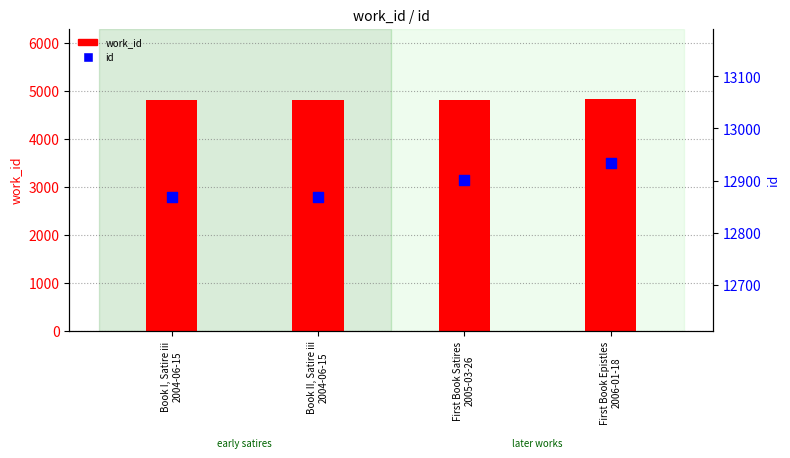

Which series has the largest total across all categories?

id